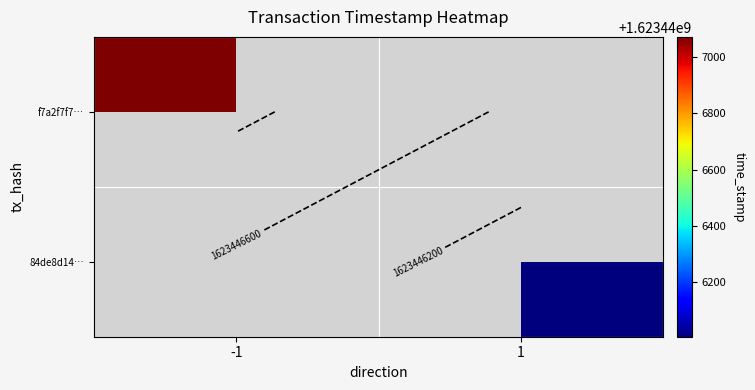

Rank the series by their maximum value, from lowest to highest.

84de8d14b831e4b6d395d70b60c3709b811222c, f7a2f7f70bb4387fa289fc442b4ca052cc19a36